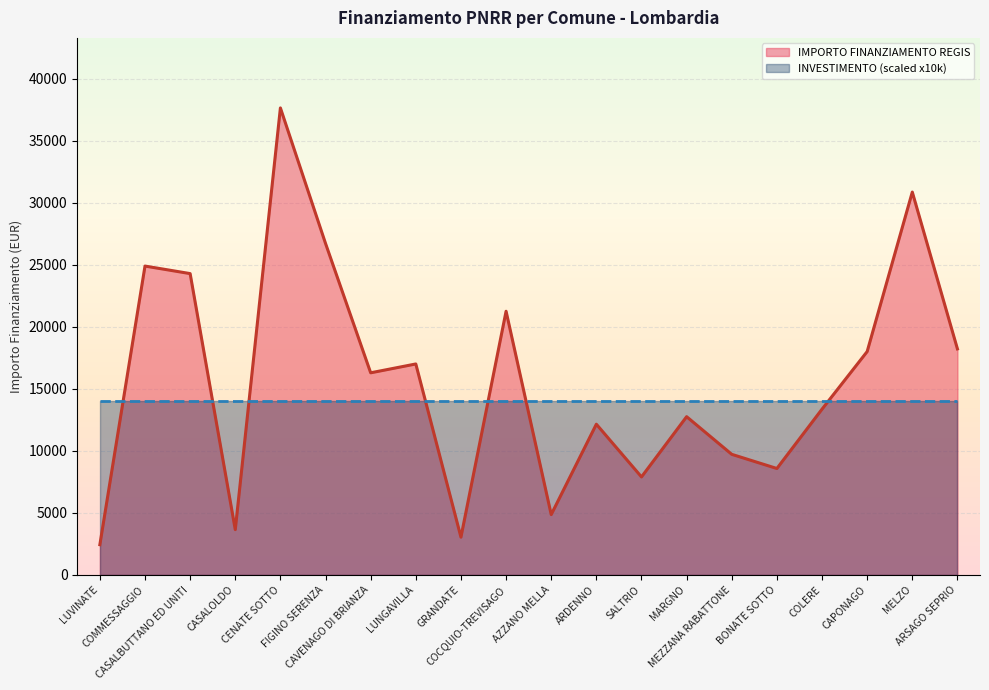

What is the value of the 14th point from the left?

12747